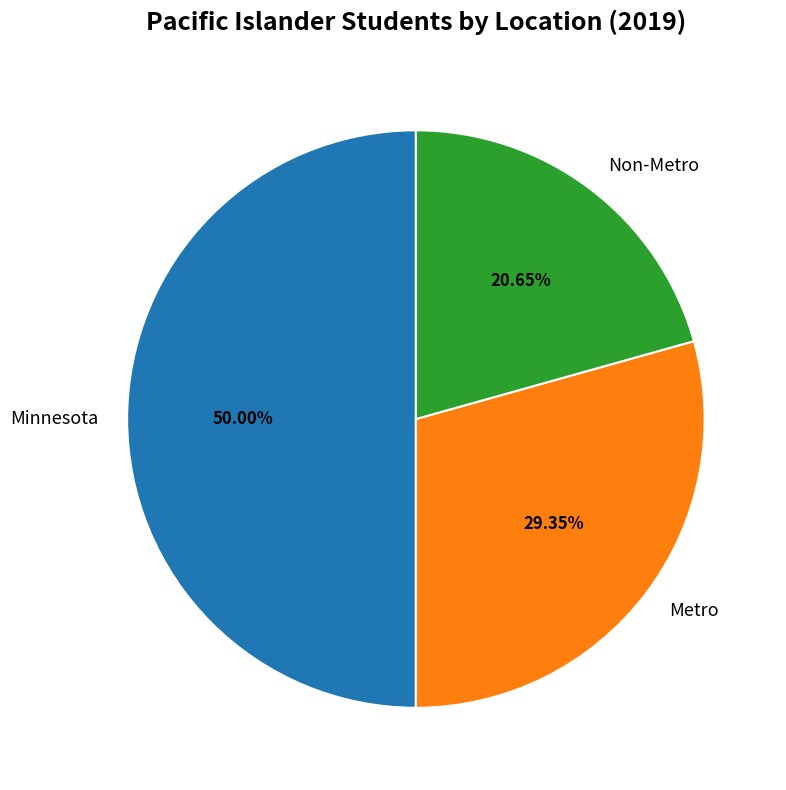

What percentage is the Metro slice, to the nearest percent?

29%